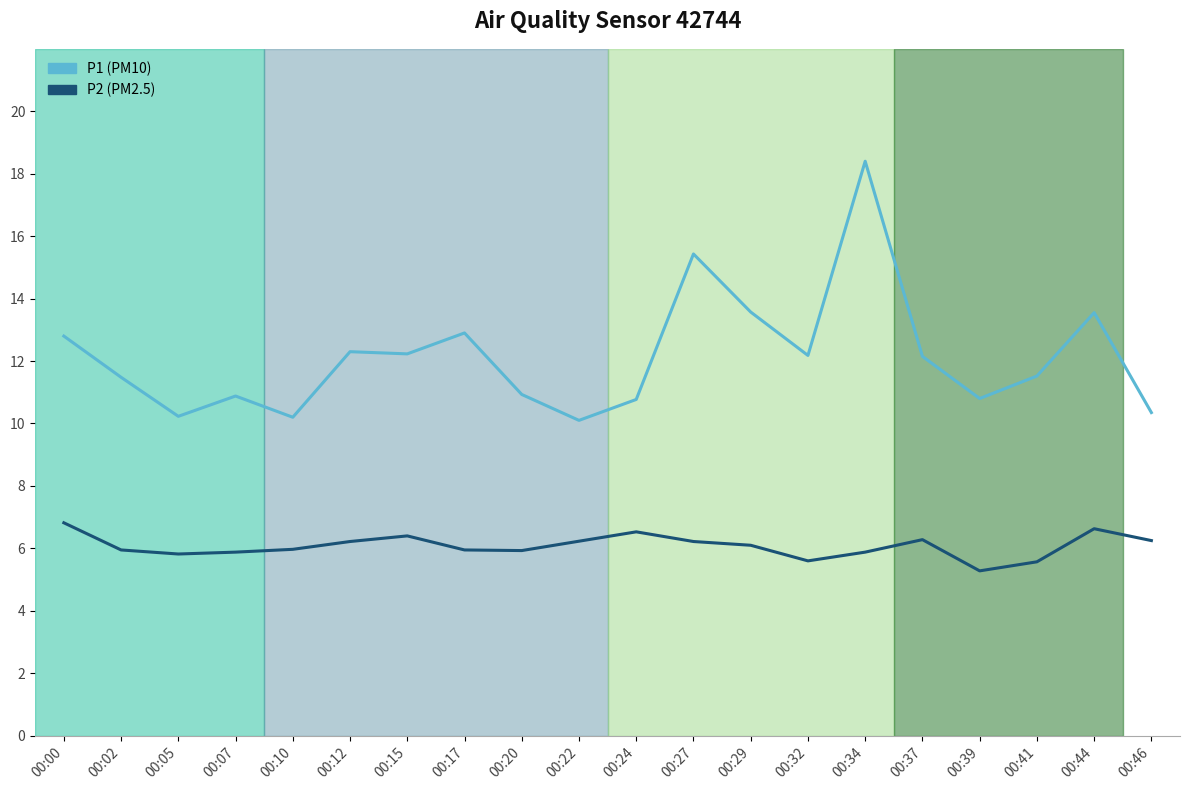

Which category has the lowest value in the P2 (PM2.5) series?

00:39